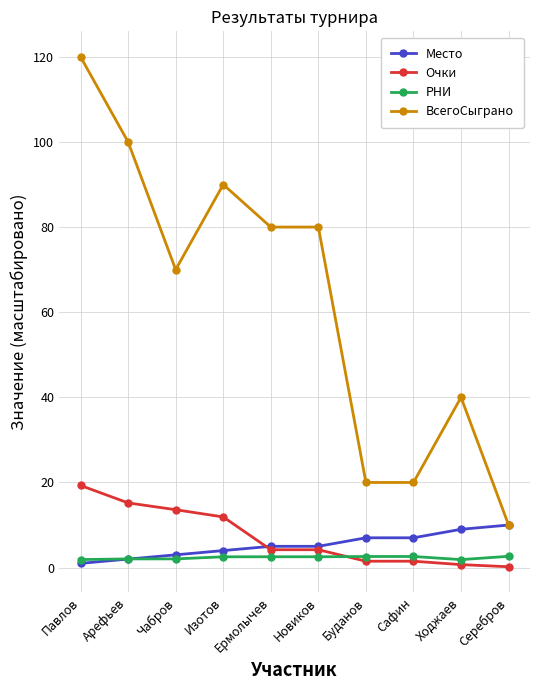

How many distinct data groups are displayed?

4